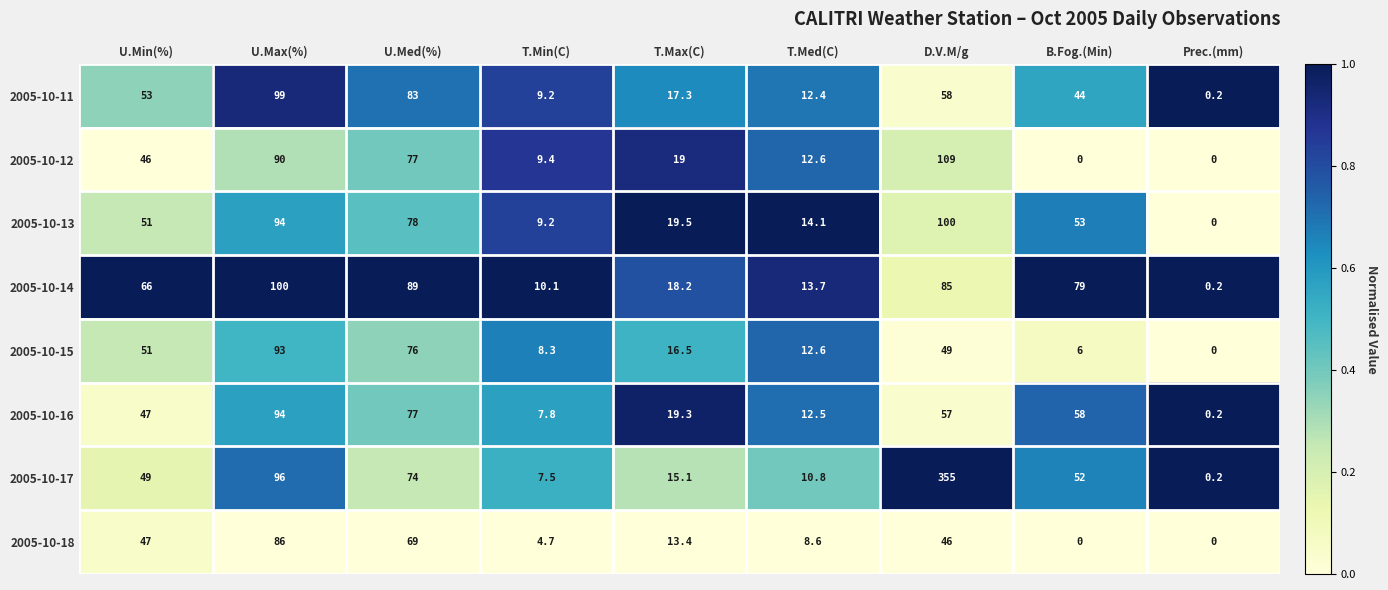

What is the difference between the second highest and second lowest values in the 2005-10-18 series?

69.0